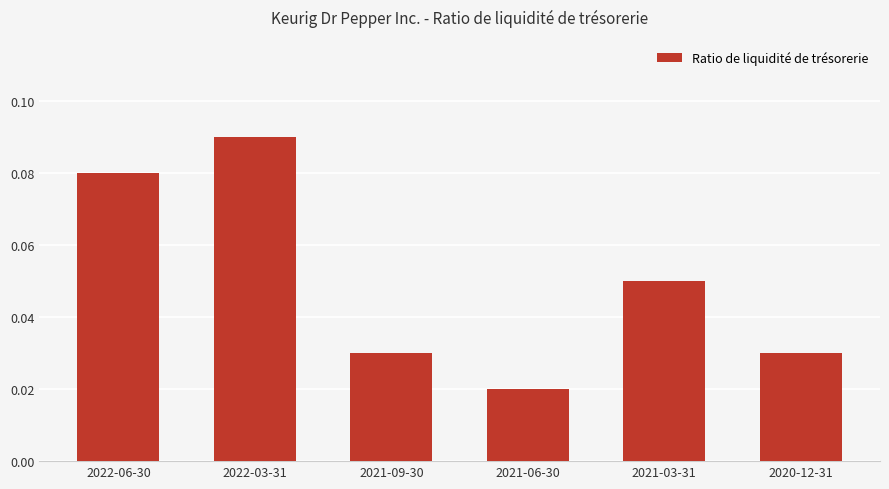

Between 2021-03-31 and 2022-06-30, which is larger?

2022-06-30